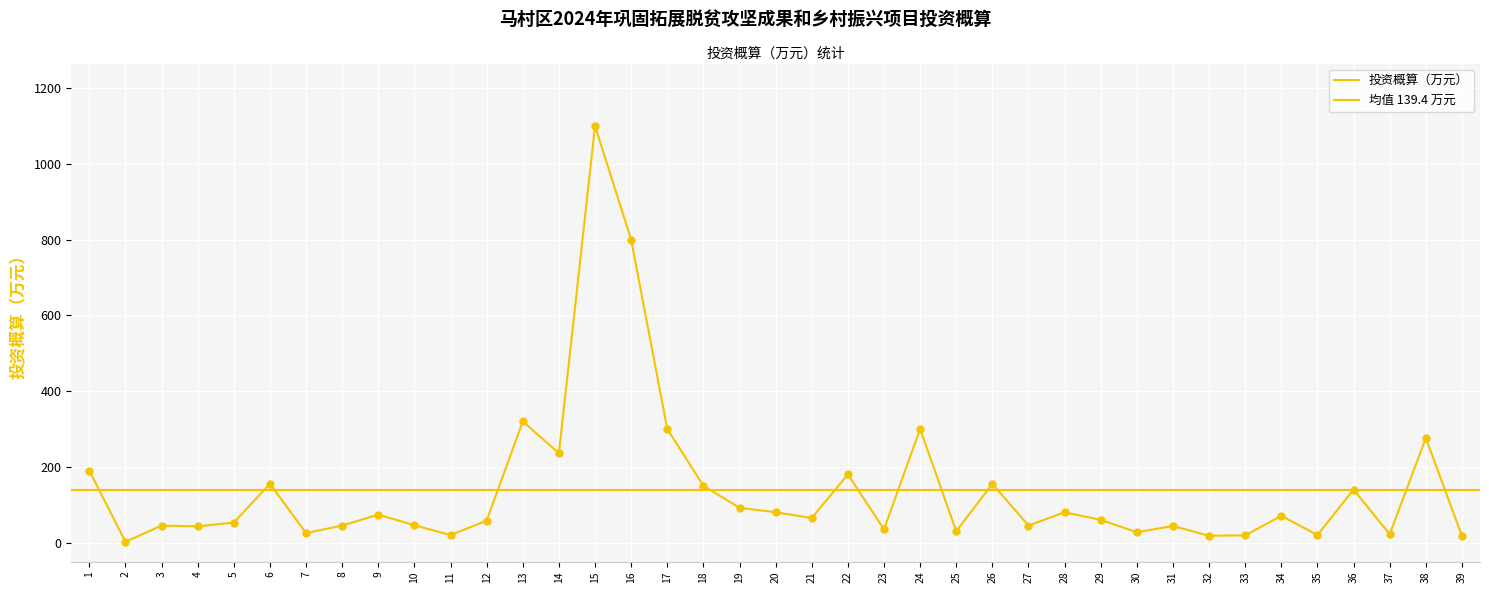

Approximately how many times larger is the value at 25 compared to 12?

0.5